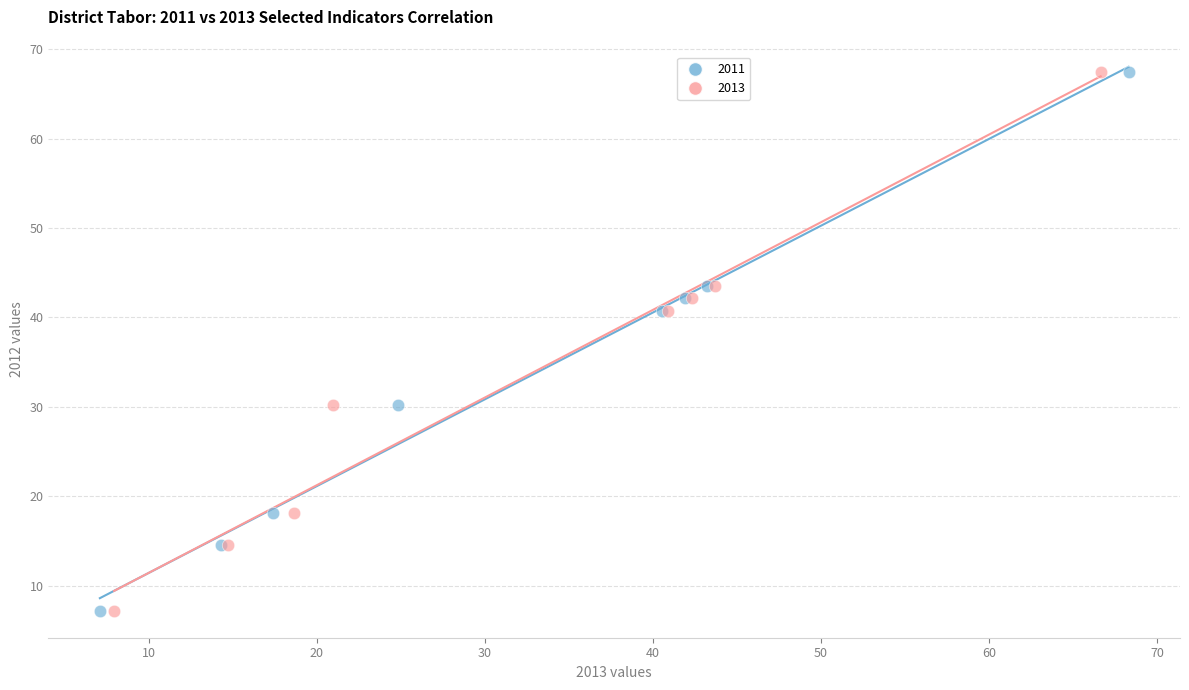

What are all the series names shown in the legend?

2011, 2013